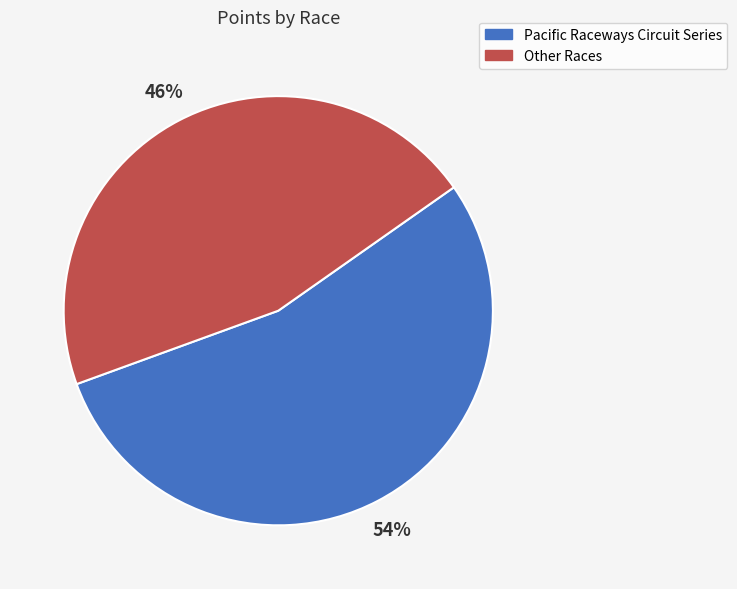

To the nearest percent, what is the difference between the Other Races and Pacific Raceways Circuit Series slice percentages?

8%